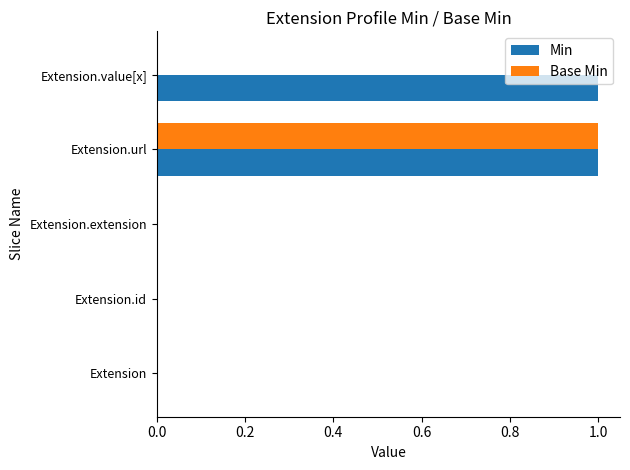

The Base Min series shows 1 at Extension.extension. True or false?

False